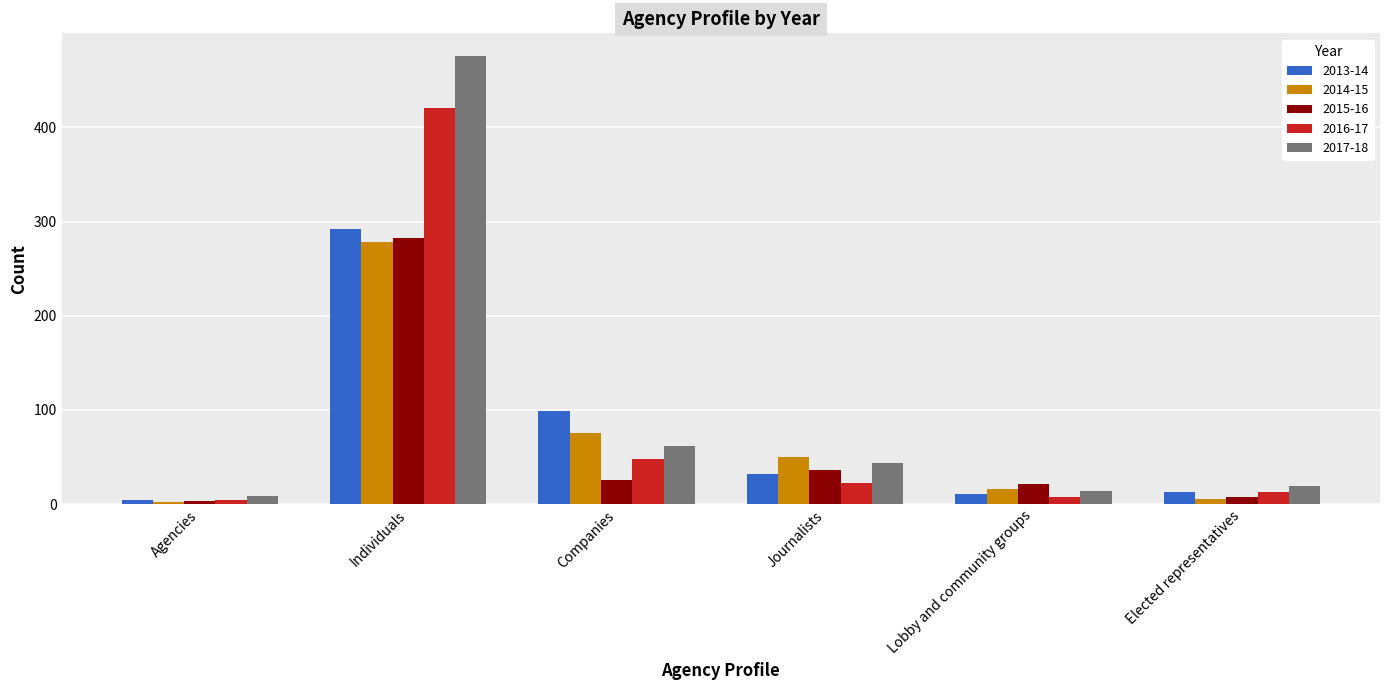

What is the sum of all 2013-14 values?

451